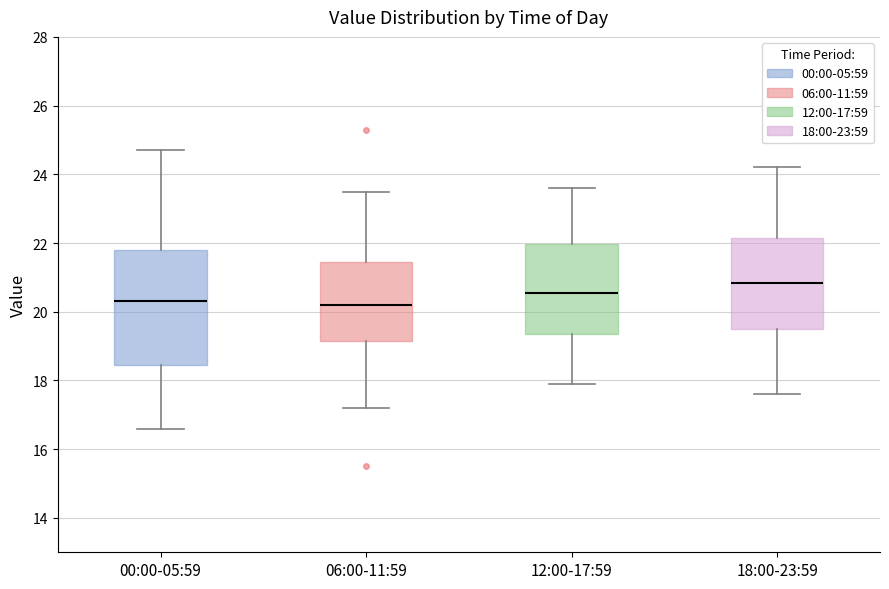

Comparing the boxes themselves (not the whiskers), which one is the tallest?

00:00-05:59